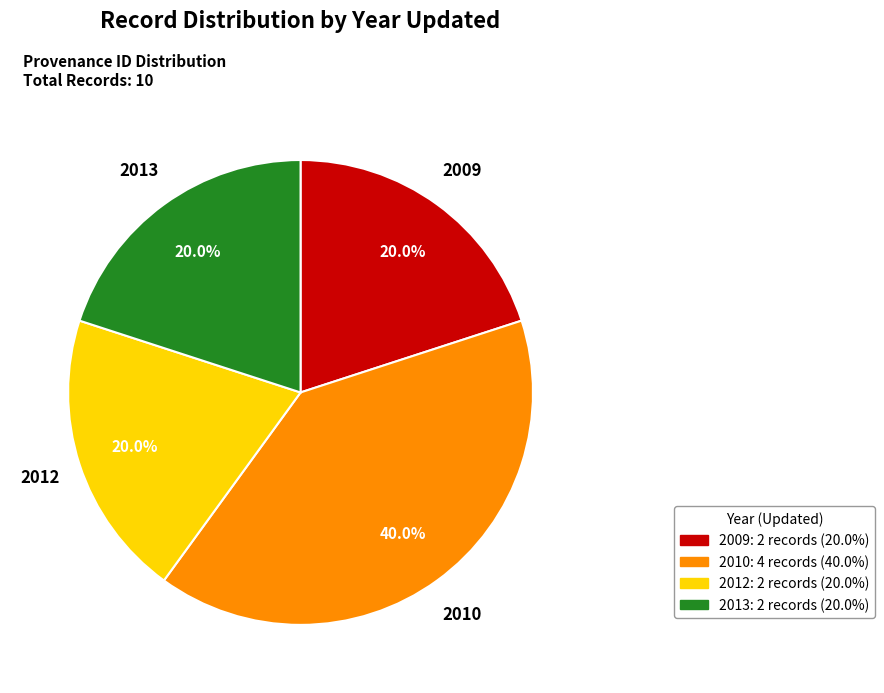

What is the ratio of the value at 2012 to the value at 2009?

1.0